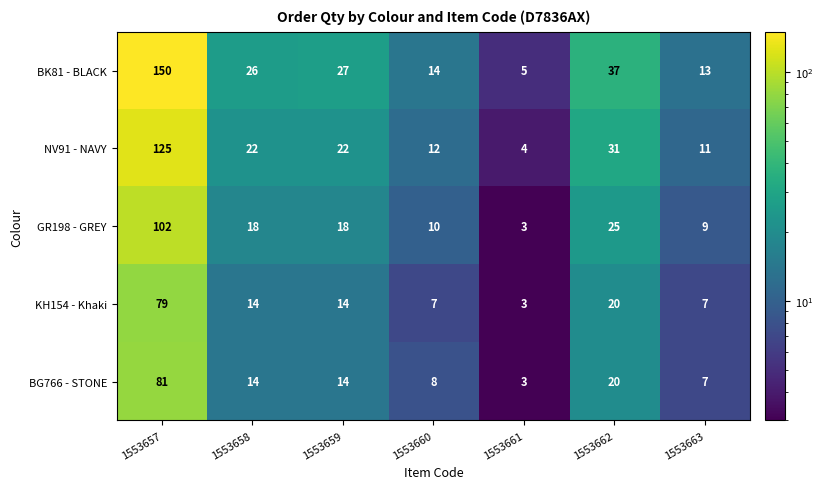

List the series in order of their peak value, lowest first.

KH154 - Khaki, BG766 - STONE, GR198 - GREY, NV91 - NAVY, BK81 - BLACK